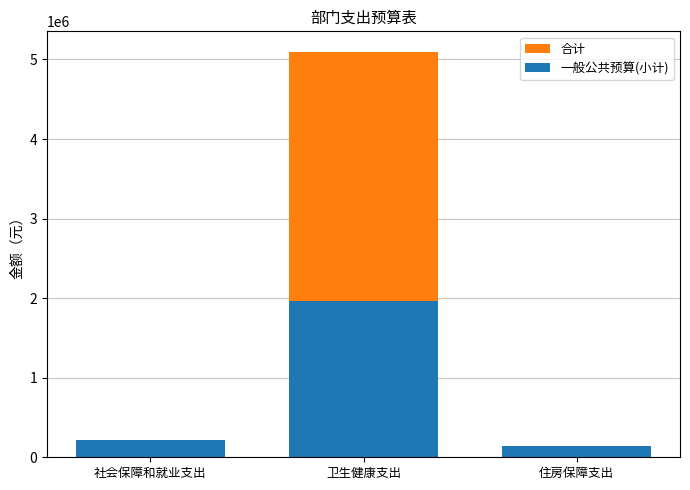

Are the bars horizontal?

No